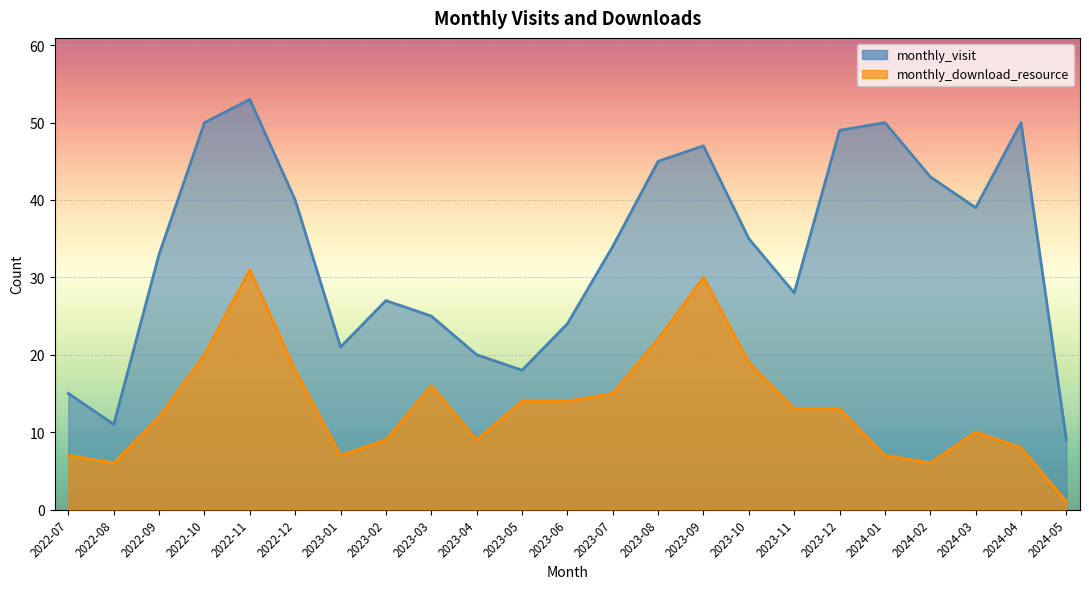

Between 2024-04 and 2023-10, which is larger?

2024-04